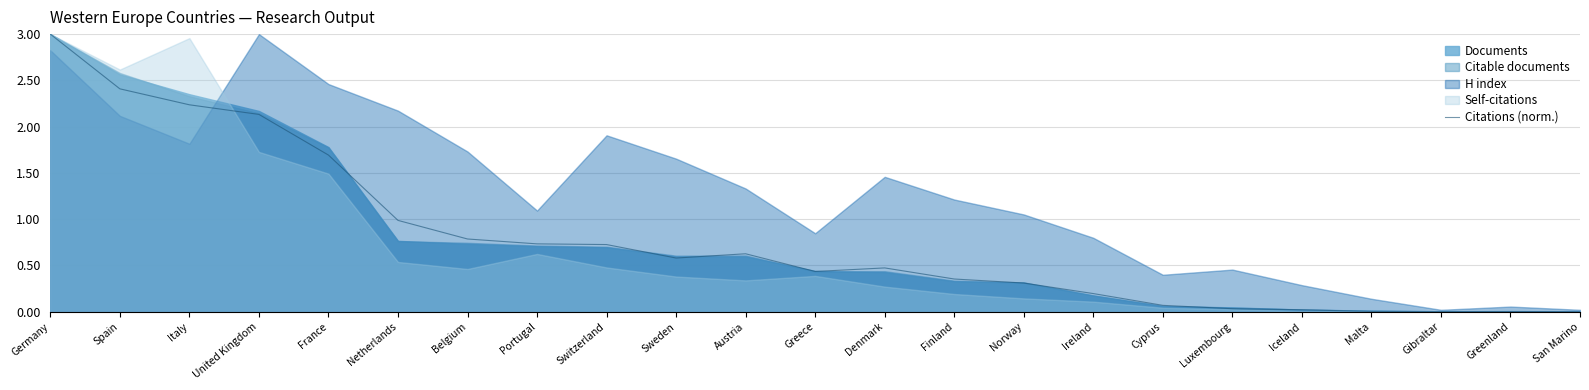

What is the approximate value at Ireland?

0.2